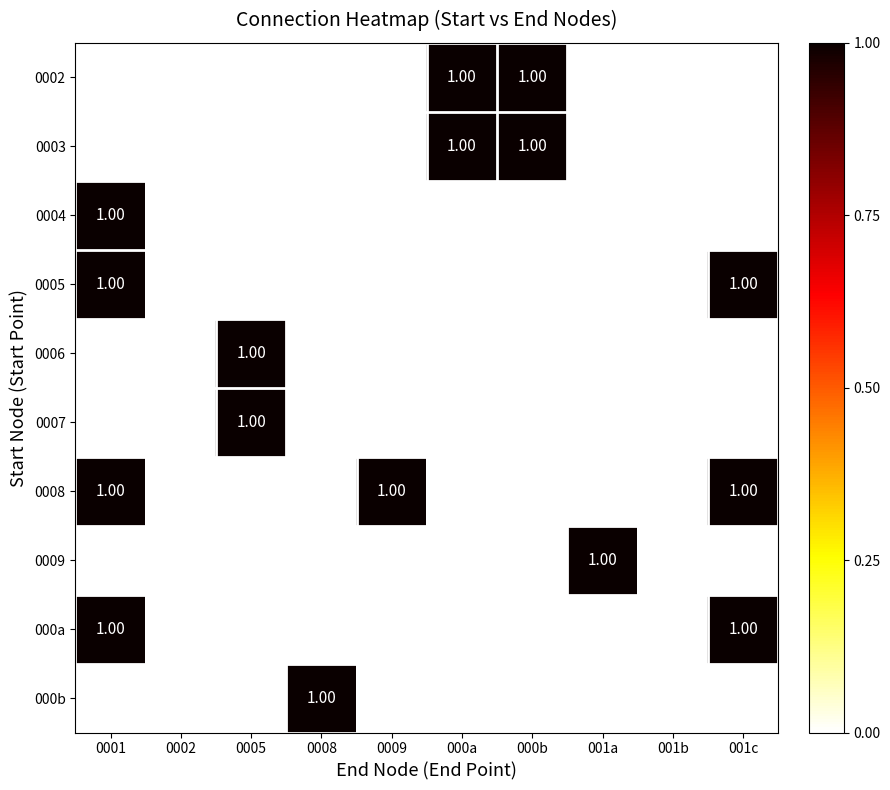

How many distinct data groups are displayed?

10